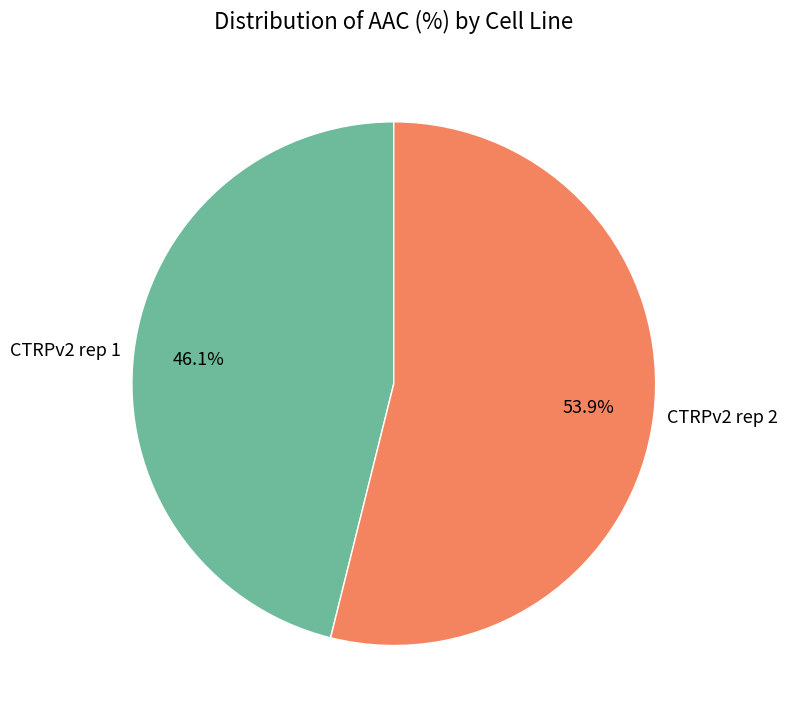

Approximately how many times larger is the value at CTRPv2 rep 2 compared to CTRPv2 rep 1?

1.2